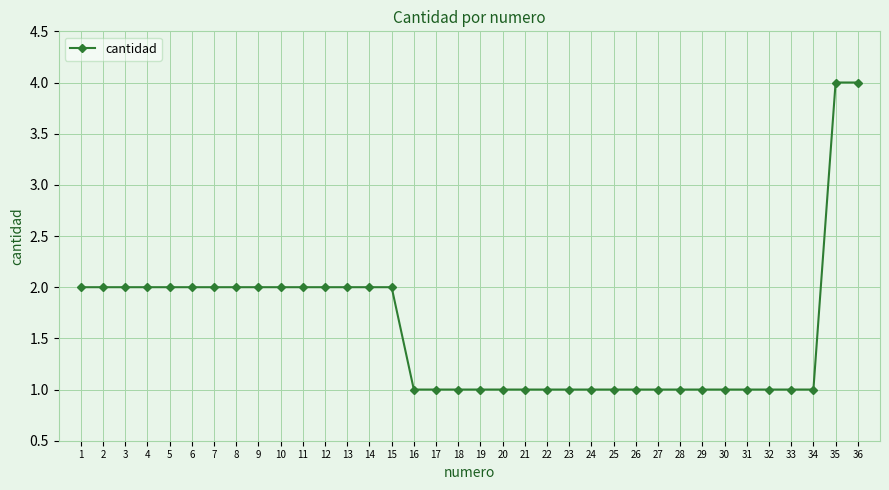

What is the ratio of the value at 12 to the value at 6?

1.0